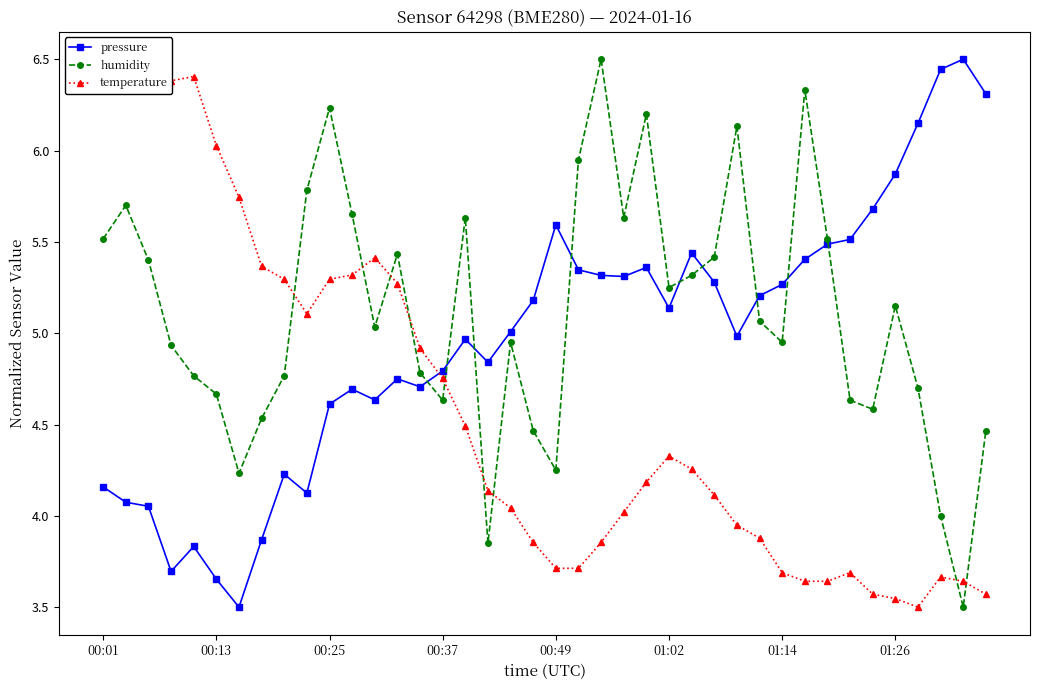

True or false: pressure has a value of 4.8 at 17.

True